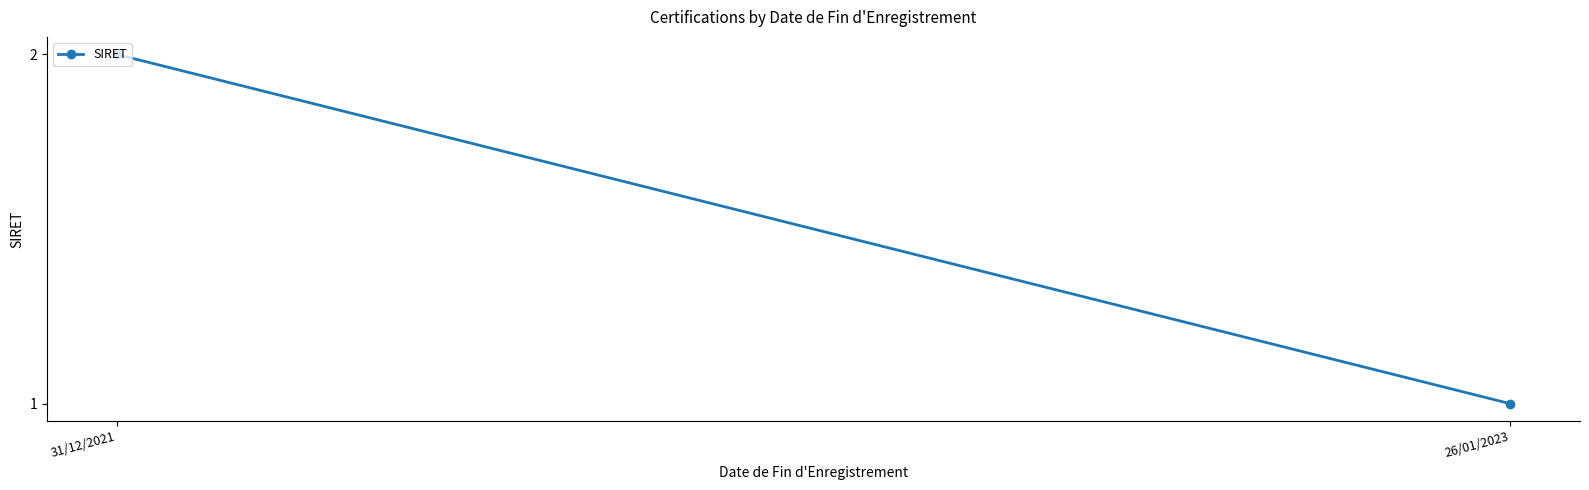

Reading right to left, what are all the values shown in this chart?

26/01/2023=1	31/12/2021=2